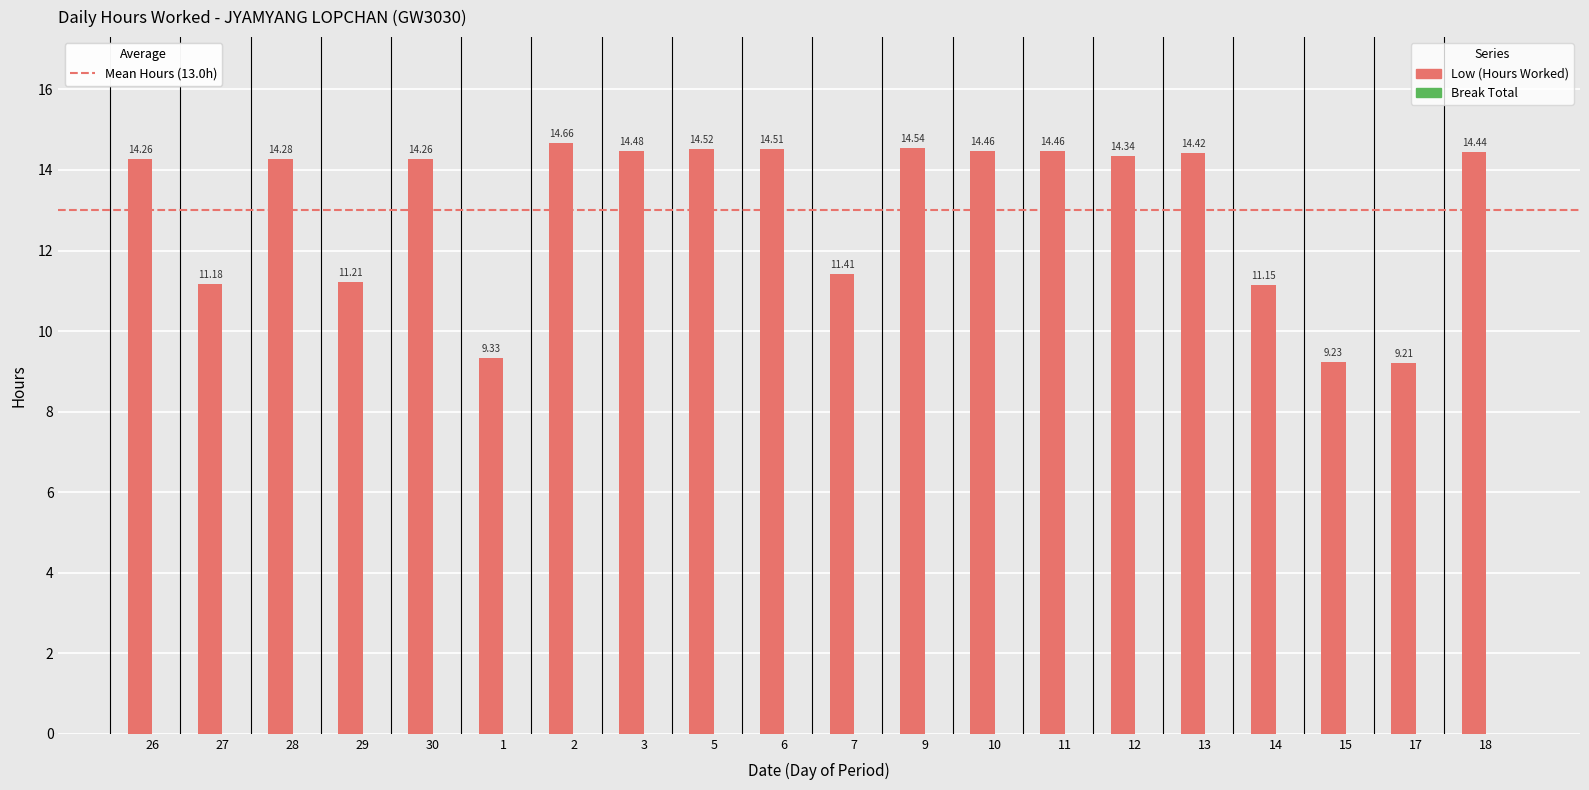

How many categories are shown in the chart?

20